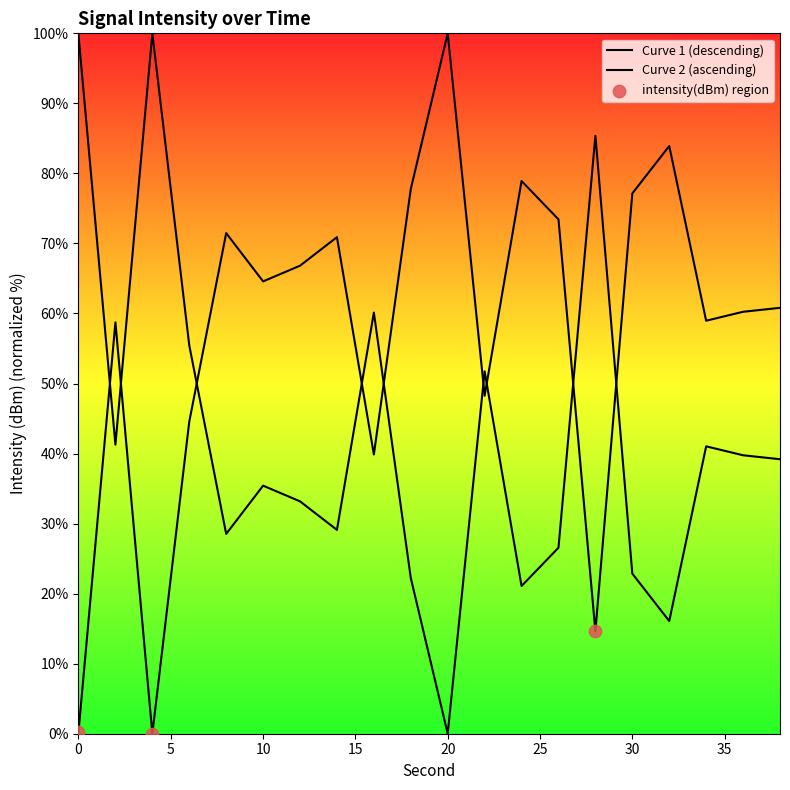

Between 2 and 4, which is larger?

2